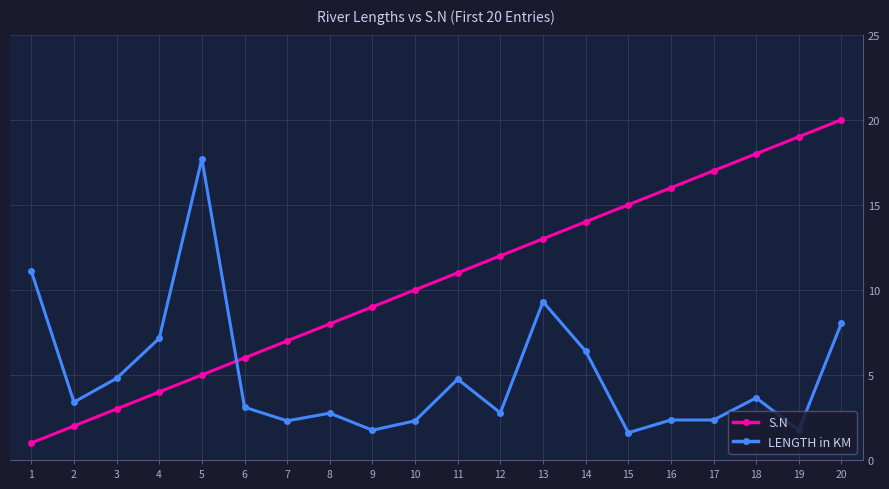

Rank the series at 15 from highest to lowest value.

S.N, LENGTH in KM